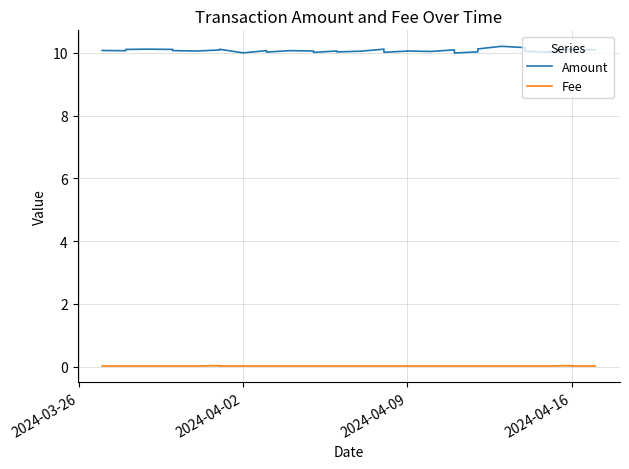

Reading right to left, transcribe all the data shown in this chart.

Amount: 10.1	10.1	10.1	10.1	10.1	10.1	10.1	10.1	10.1	10.0	10.1	10.0	10.1	10.1	10.0	10.1	10.0	10.1	10.1	10.0	10.1	10.1	10.0	10.1	10.0	10.0	10.1	10.2	10.2	10.1	10.0	10.1	10.1	10.1
Fee: 0.0	0.0	0.0	0.0	0.0	0.0	0.0	0.0	0.0	0.0	0.0	0.0	0.0	0.0	0.0	0.0	0.0	0.0	0.0	0.0	0.0	0.0	0.0	0.0	0.0	0.0	0.0	0.0	0.0	0.0	0.0	0.0	0.0	0.0